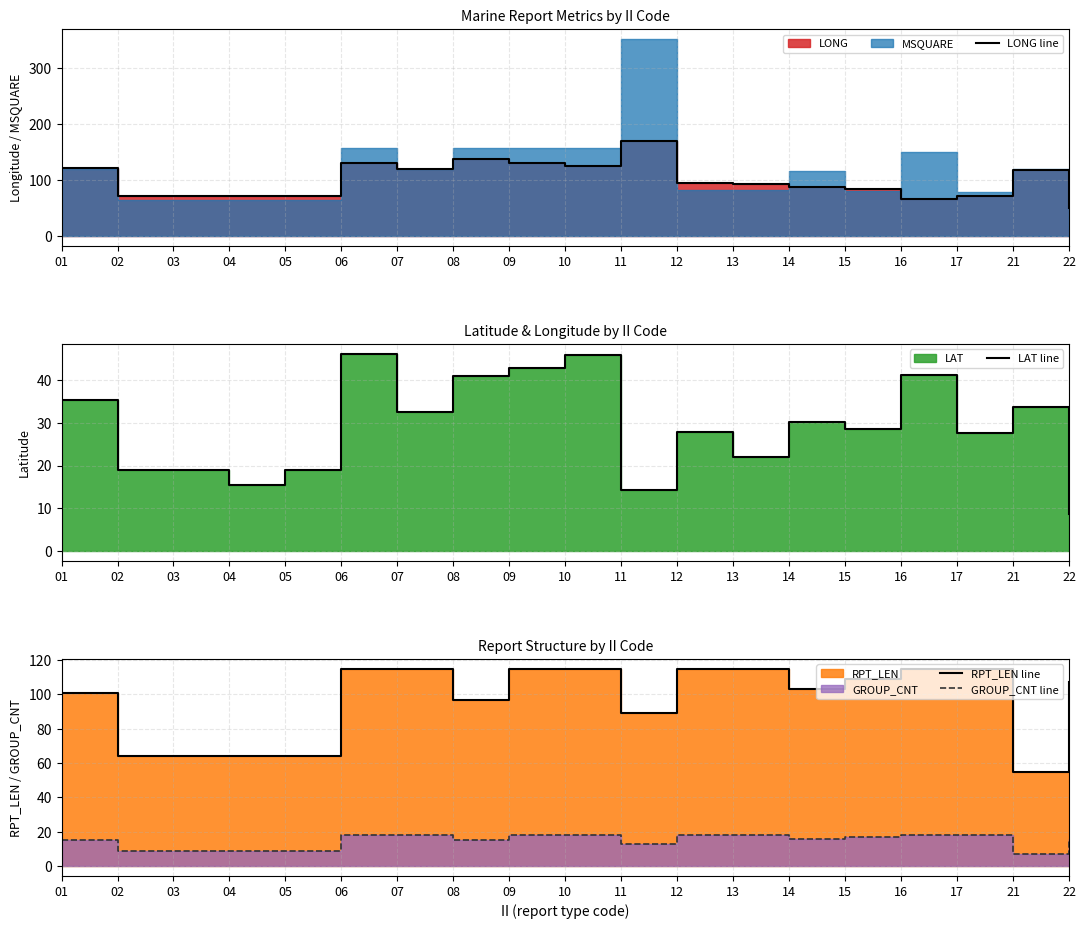

What is the maximum value for GROUP_CNT line?

18.0